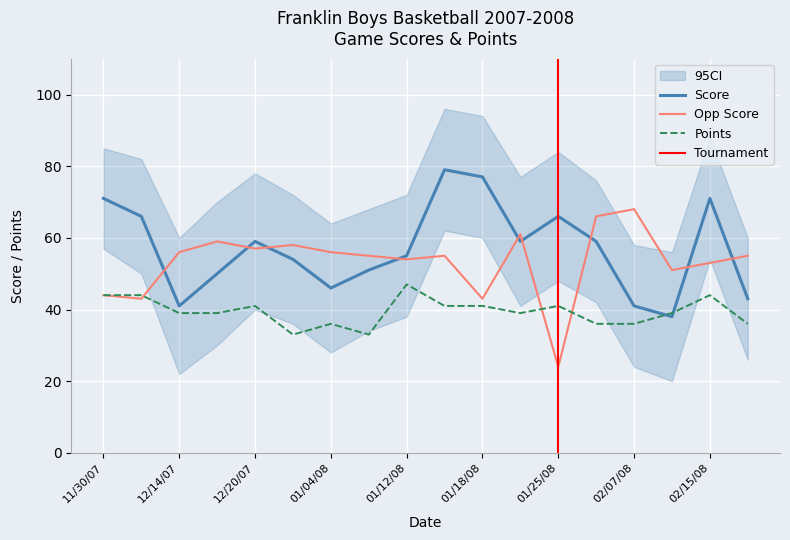

Between 01/15/08 and 01/22/08, which series saw the biggest shift?

Score